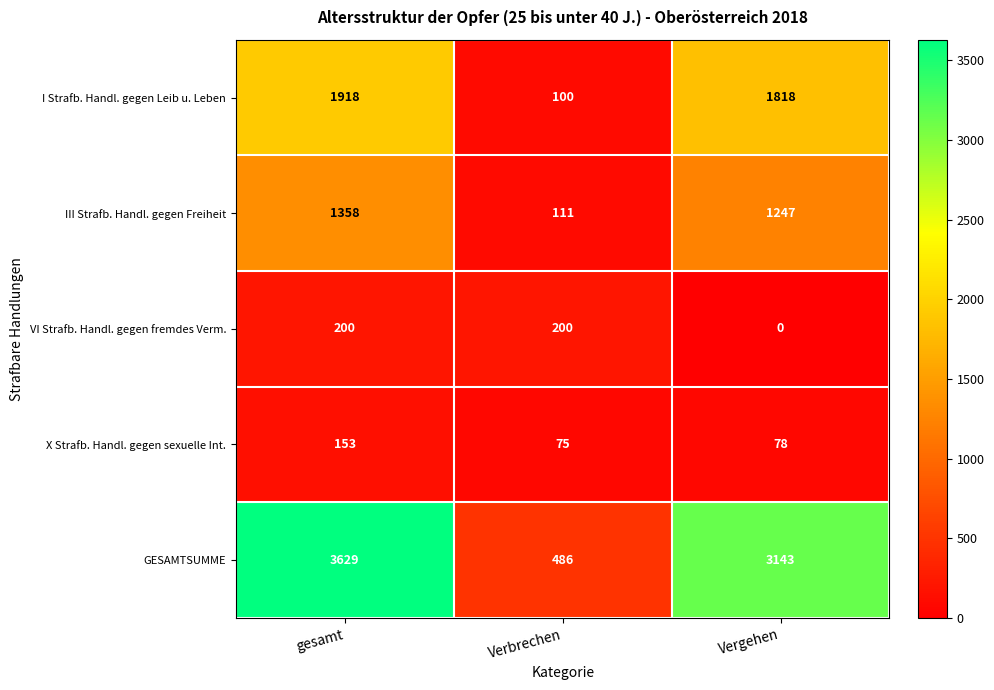

What is the spread (max minus min) of values at Vergehen?

3143